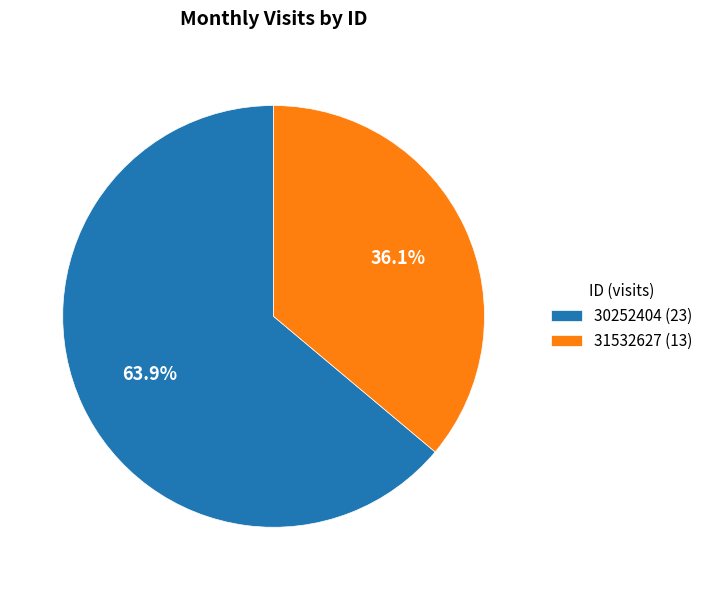

Between 31532627 and 30252404, which is larger?

30252404